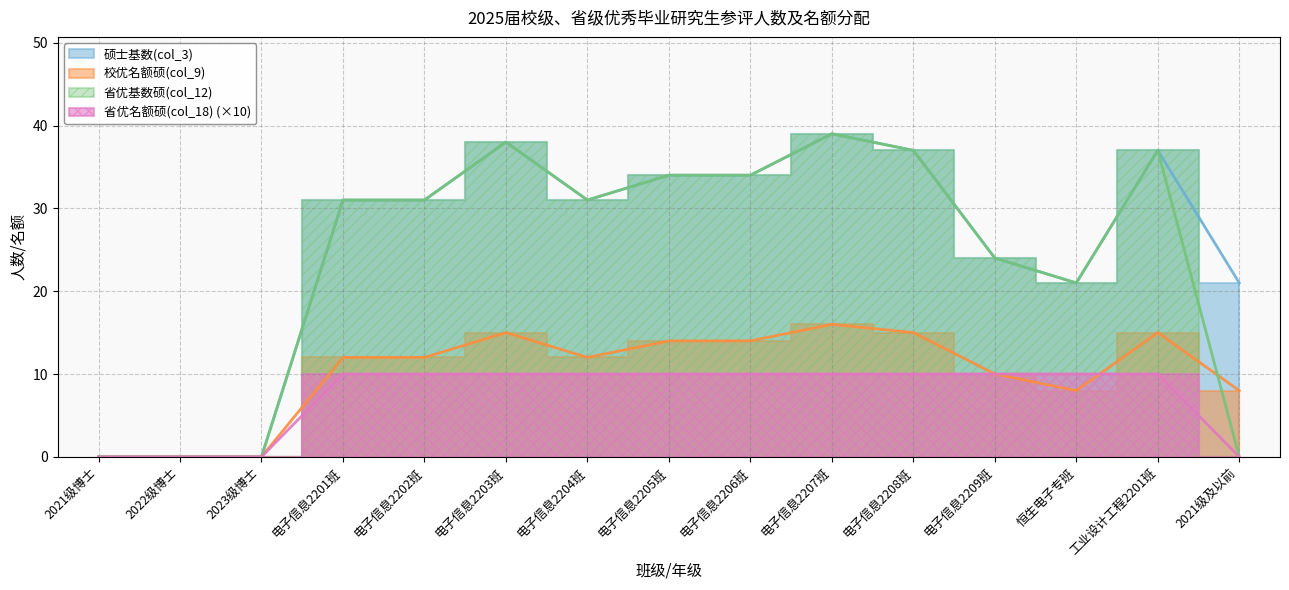

True or false: 校优名额硕(col_9) has more than 1 points higher than both neighbors.

True